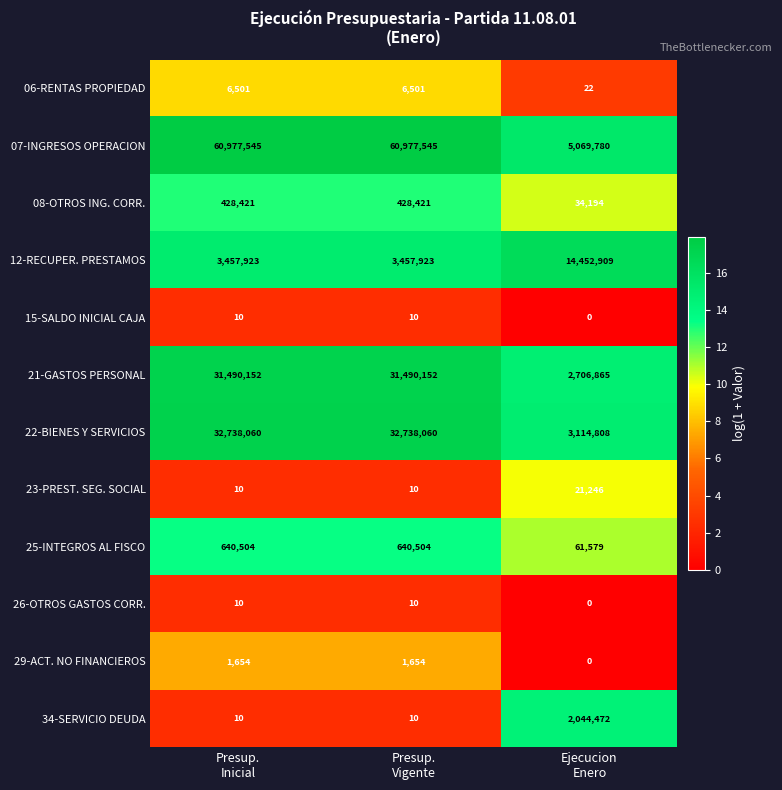

Which series has the widest spread of values?

07-INGRESOS OPERACION